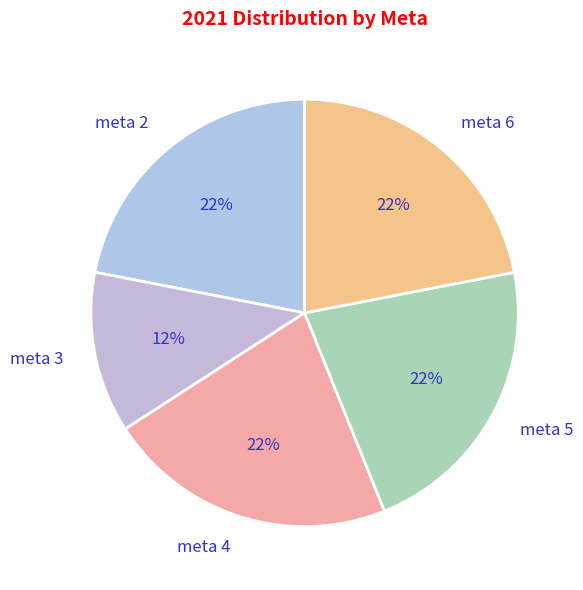

To the nearest percent, what is the average slice percentage?

20%